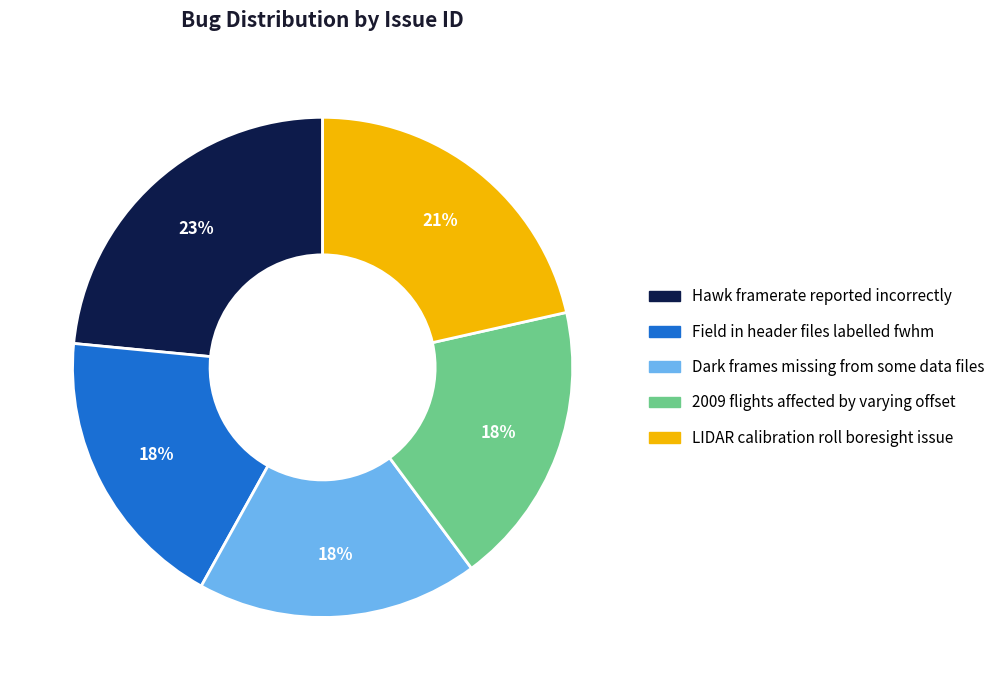

Which slice is the largest?

Hawk framerate reported incorrectly